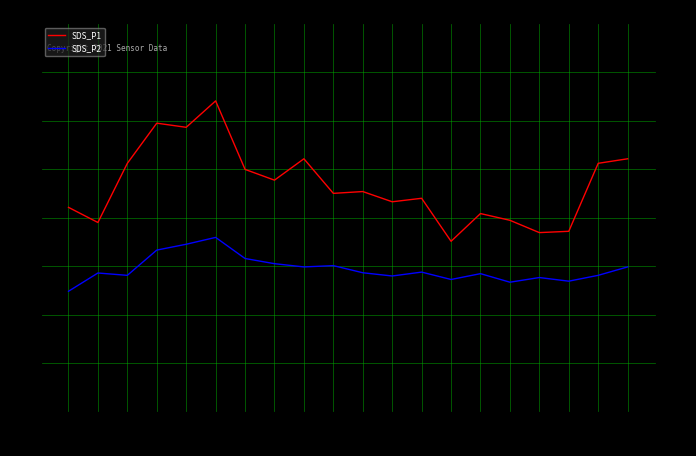

Read the SDS_P2 value at 03:22.

11.3